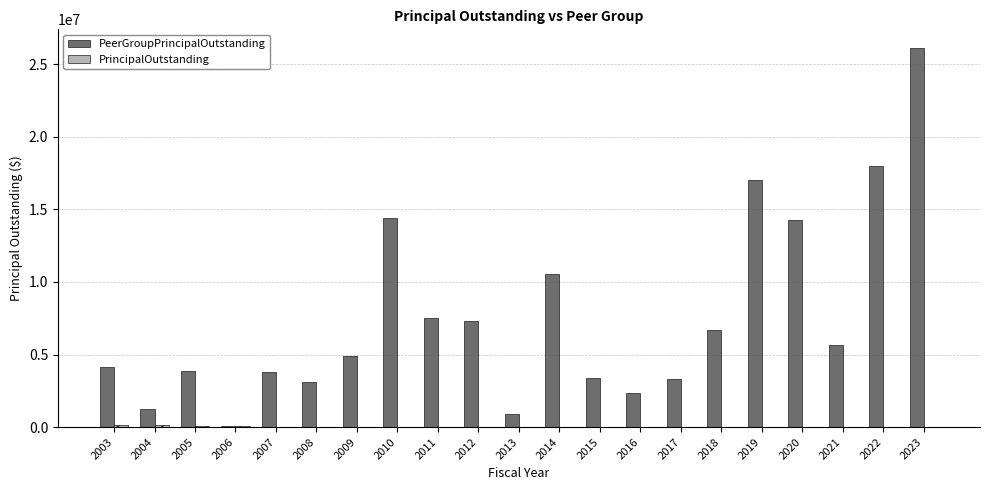

Does the chart contain stacked bars?

No